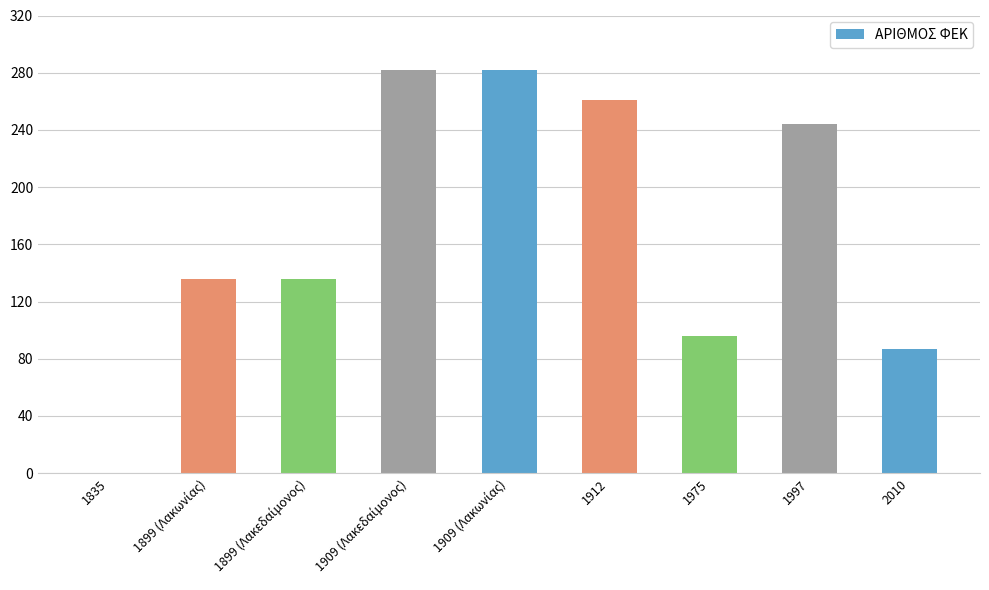

What is the change in value from 1997 to 2010?

-157